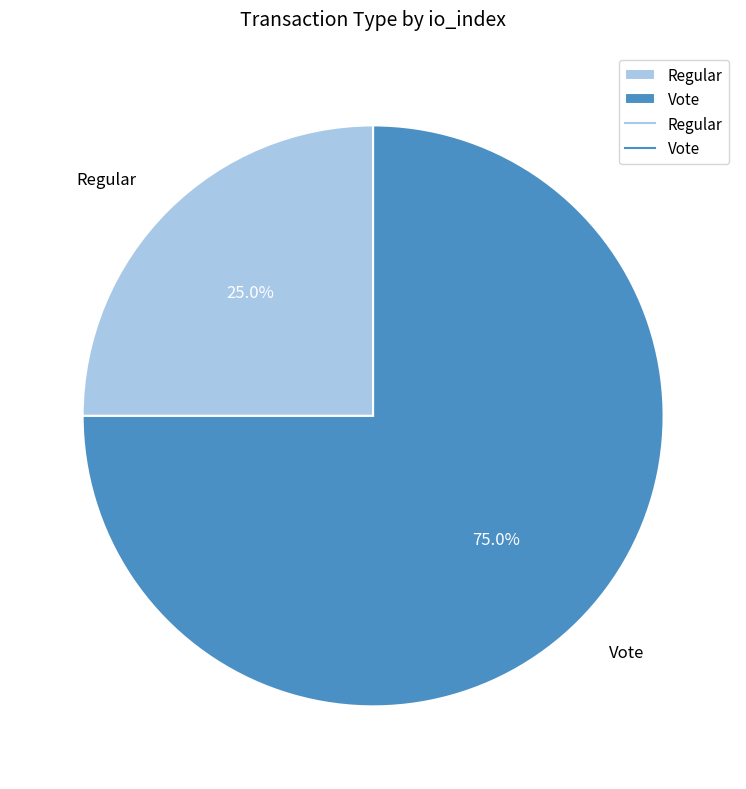

Which category accounts for the majority?

Vote